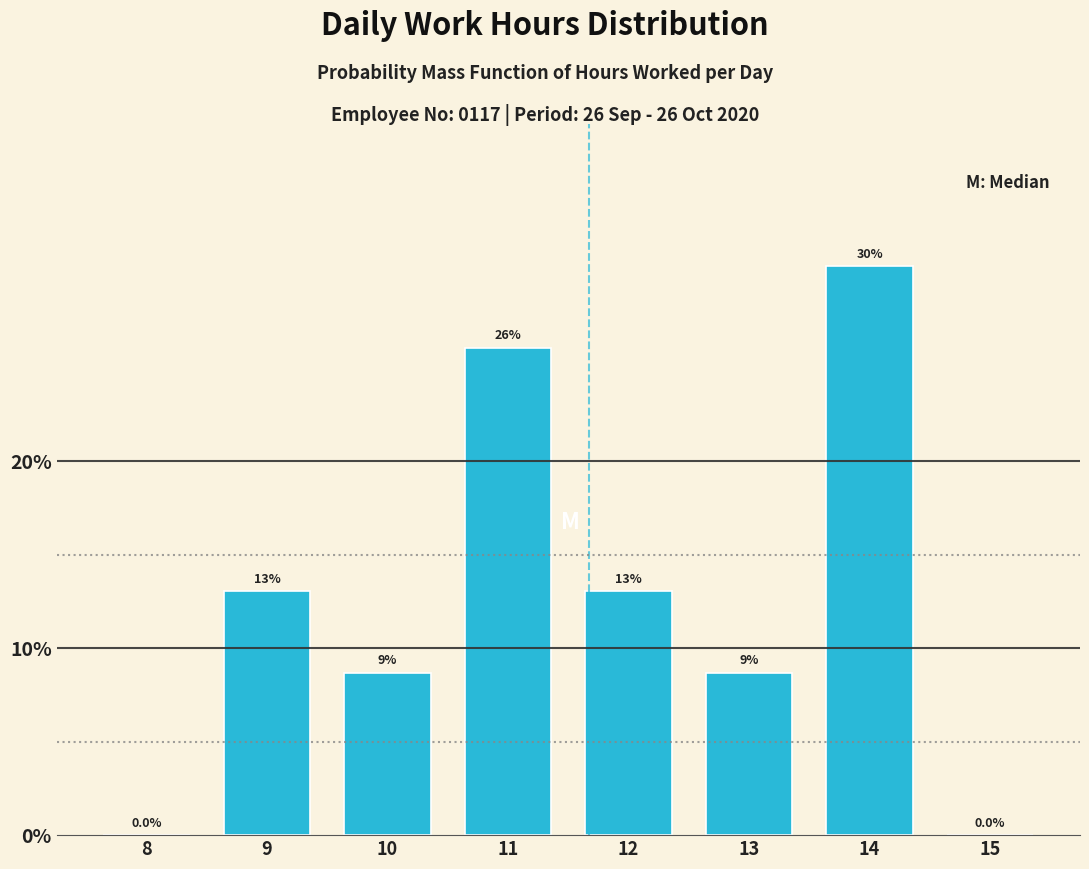

Reading right to left, transcribe all the data shown in this chart.

15=0.0	14=30.4	13=8.7	12=13.0	11=26.1	10=8.7	9=13.0	8=0.0